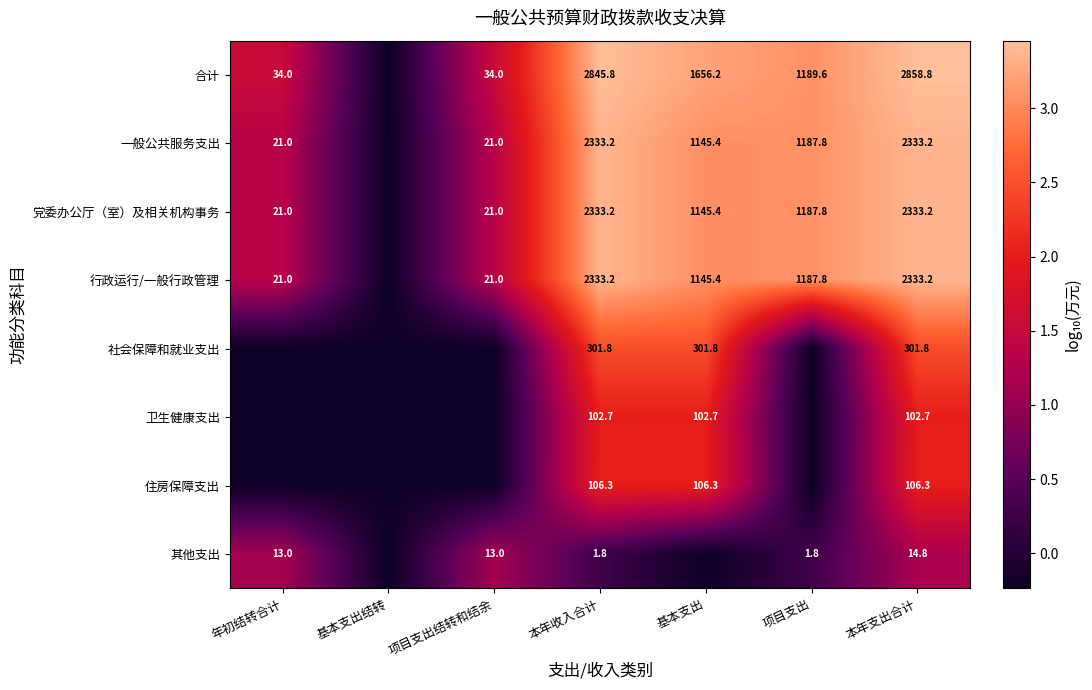

Is the value of 合计 at 基本支出 greater than the value of 其他支出 at 本年支出合计?

Yes